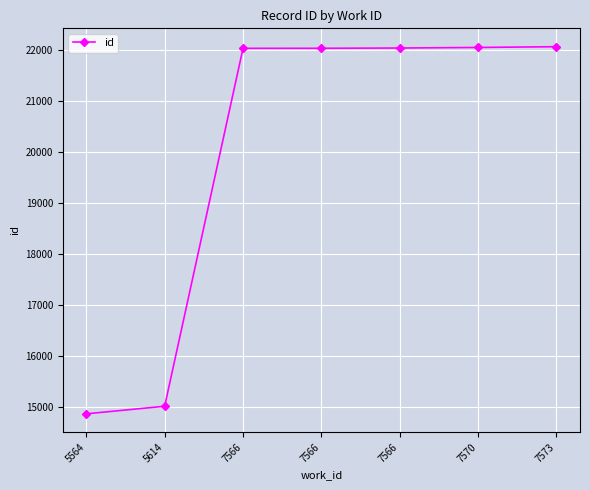

How many data points are less than 22040?

3